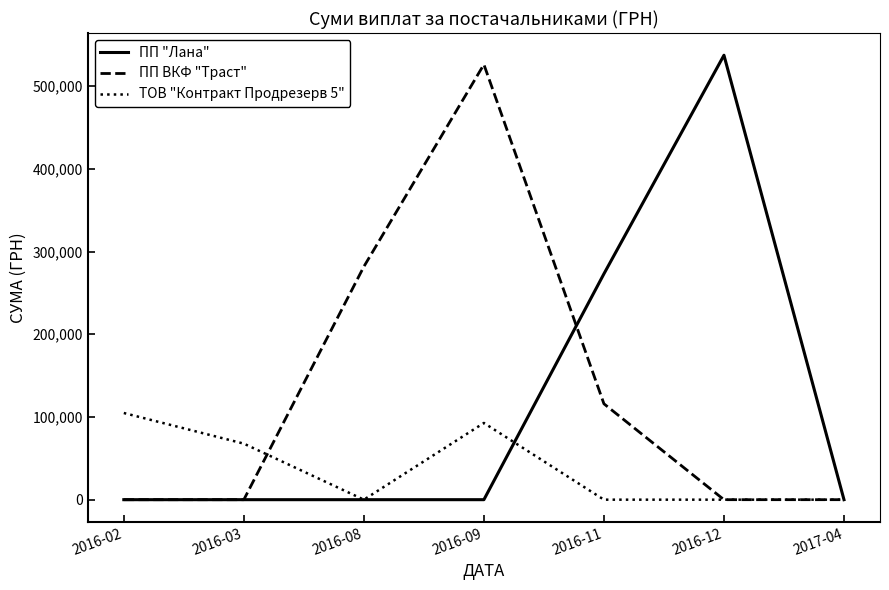

Rank the series by their average value, from highest to lowest.

ПП ВКФ "Траст", ПП "Лана", ТОВ "Контракт Продрезерв 5"